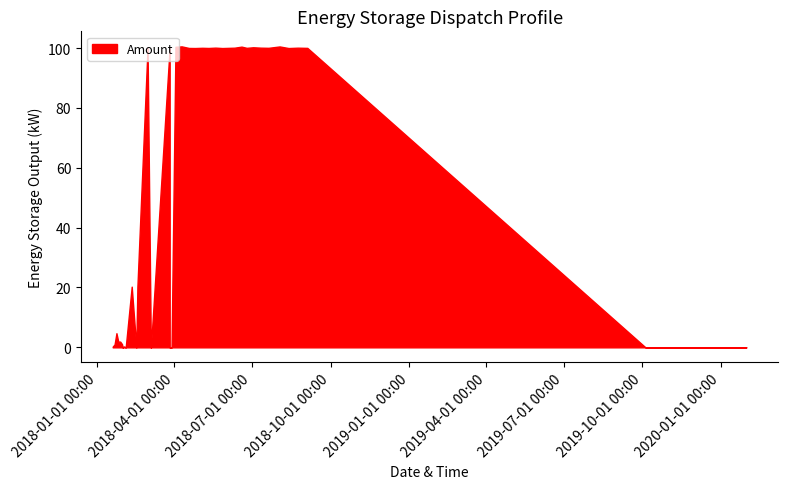

Rank the categories by value from highest to lowest.

18, 5, 10, 19, 8, 26, 13, 7, 3, 11, 15, 6, 9, 2, 17, 14, 22, 16, 4, 12, 27, 29, 37, 35, 36, 34, 38, 31, 39, 30, 1, 0, 20, 21, 23, 24, 25, 28, 32, 33